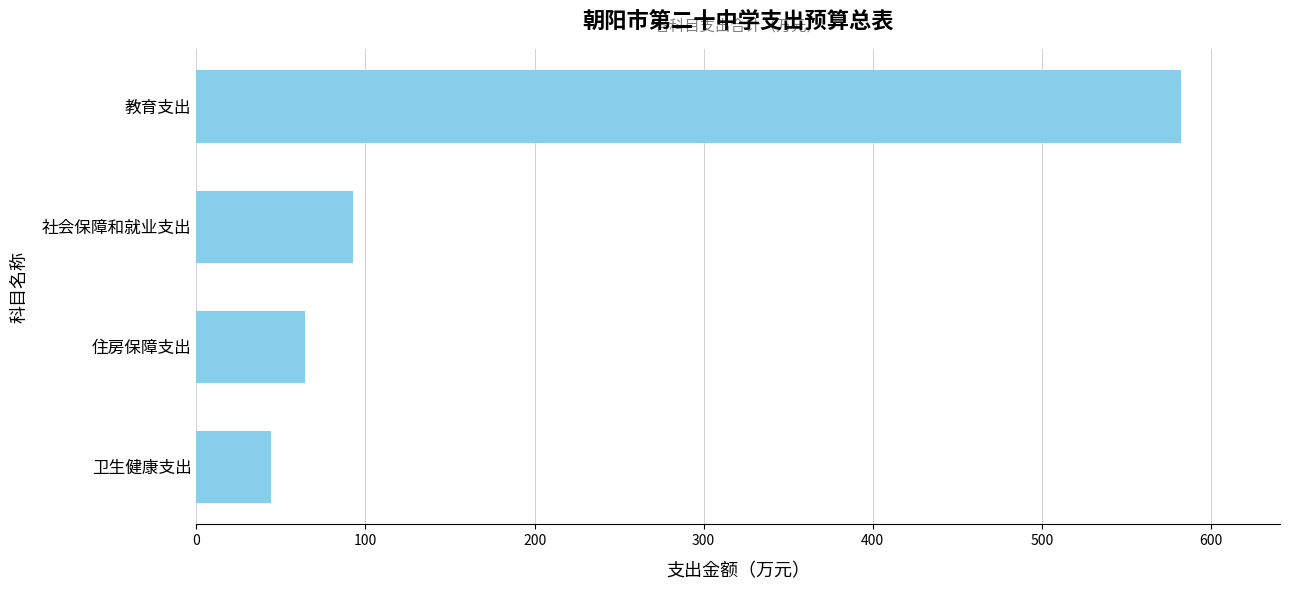

Reading top to bottom, list all the values displayed in this chart.

582.6	92.4	64.4	44.0